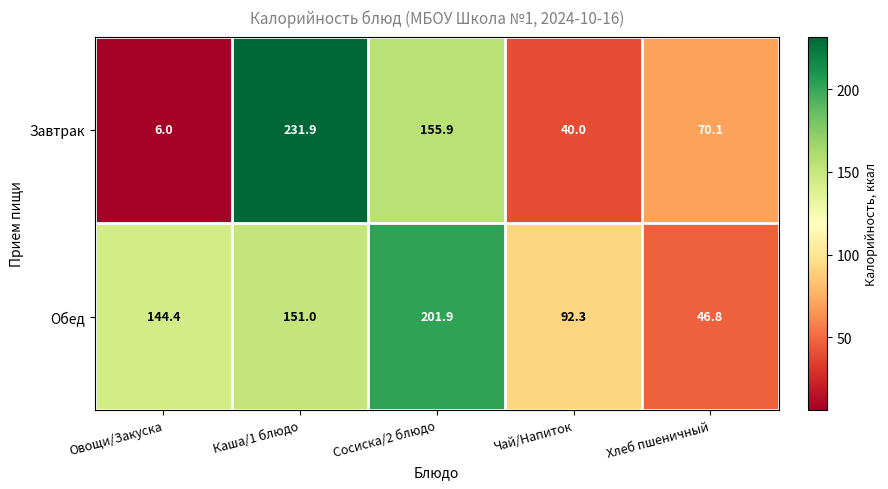

Between Овощи/Закуска and Каша/1 блюдо, which series saw the biggest shift?

Завтрак